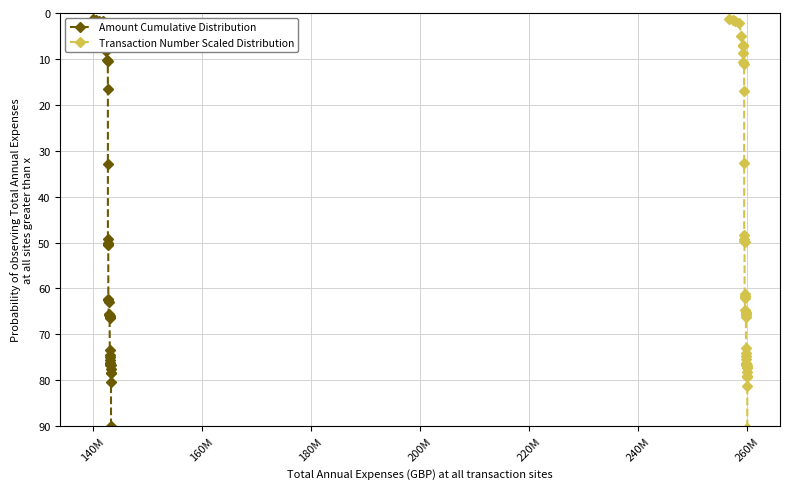

What is the difference between the second highest and second lowest values in the Transaction Number Scaled Distribution series?

79.6